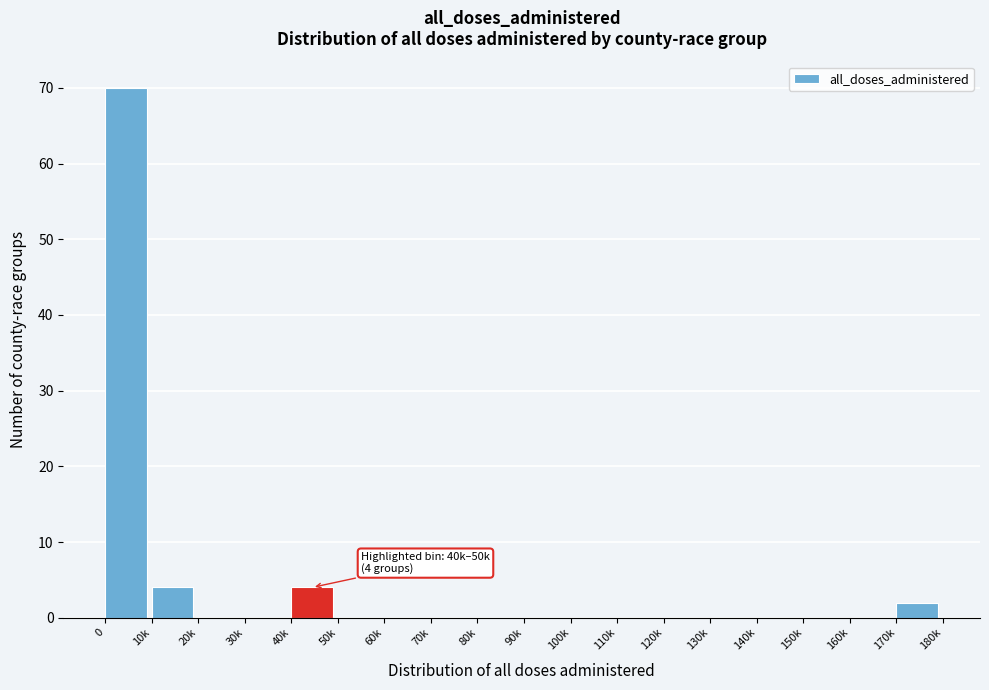

Reading right to left, transcribe all the data shown in this chart.

170k=2	160k=0	150k=0	140k=0	130k=0	120k=0	110k=0	100k=0	90k=0	80k=0	70k=0	60k=0	50k=0	40k=4	30k=0	20k=0	10k=4	0=70